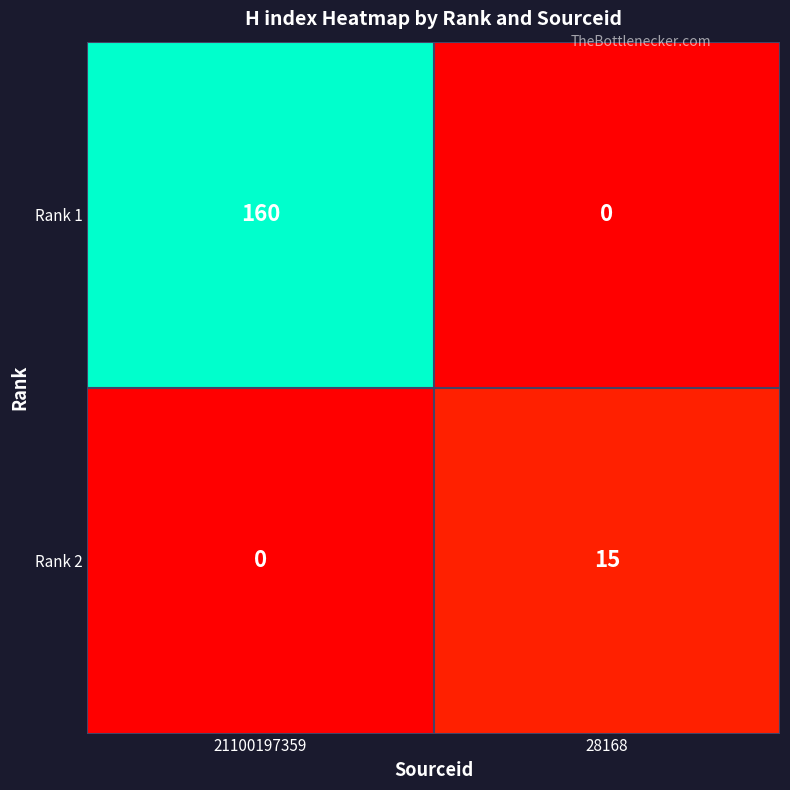

True or false: Rank 1 has a value of 160 at 21100197359.

True